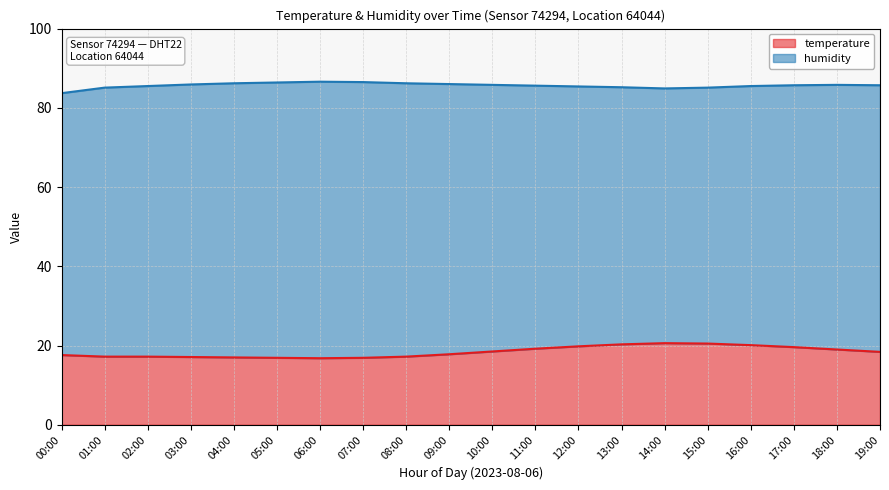

True or false: there are more than 1 points higher than both neighbors.

False